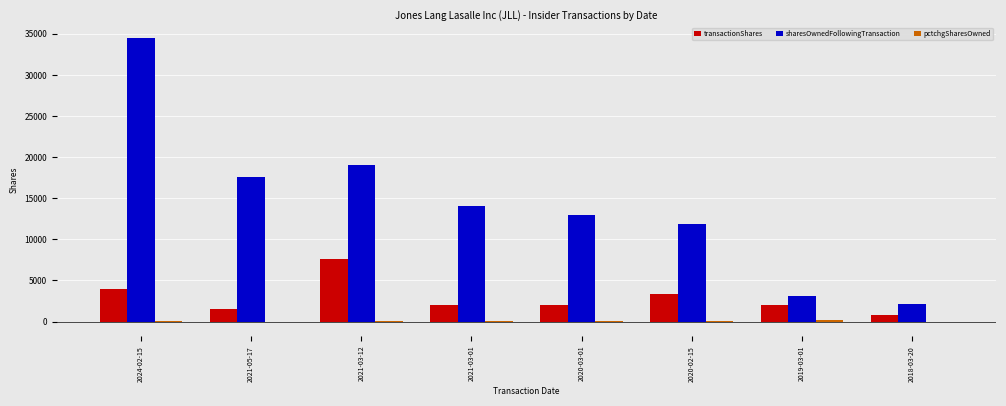

At which category is the sum across all series the highest?

2024-02-15